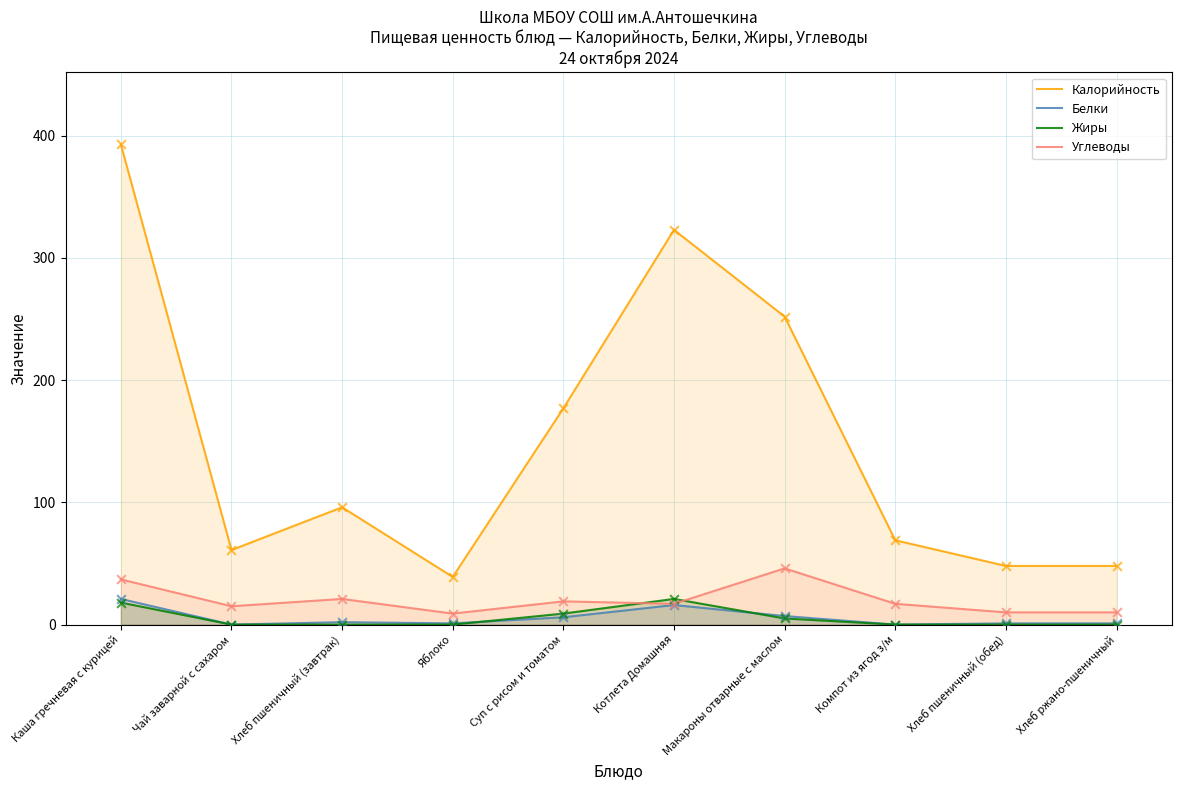

Which series contains the highest Y value?

Калорийность